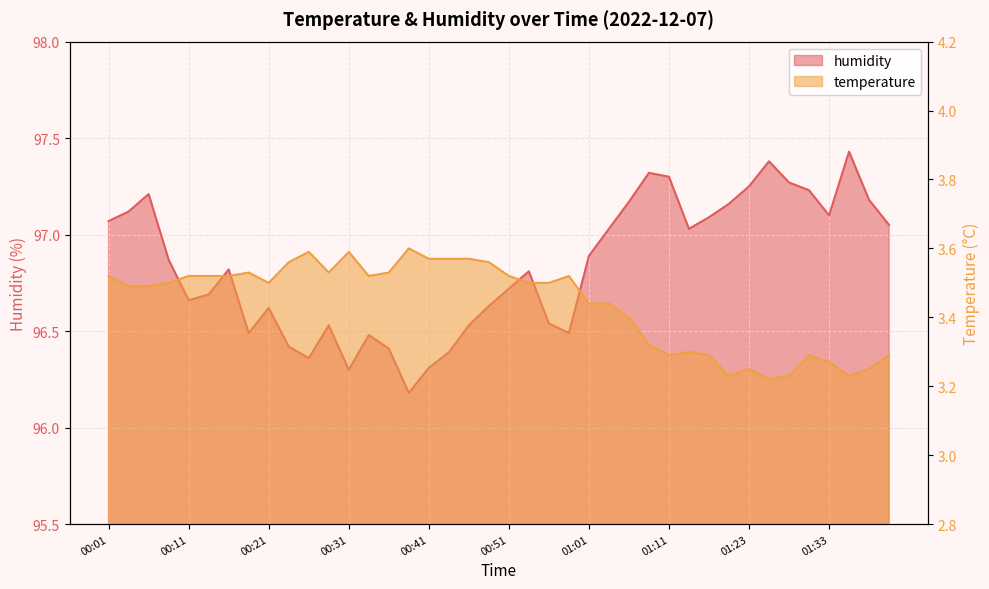

Rank the categories by temperature value from highest to lowest.

00:38, 00:26, 00:31, 00:41, 00:43, 00:46, 00:23, 00:48, 00:18, 00:29, 00:36, 00:01, 00:11, 00:13, 00:16, 00:34, 00:51, 00:58, 00:09, 00:21, 00:53, 00:56, 00:04, 00:06, 01:01, 01:03, 01:05, 01:08, 01:13, 01:11, 01:16, 01:31, 01:43, 01:33, 01:23, 01:40, 01:18, 01:28, 01:38, 01:26